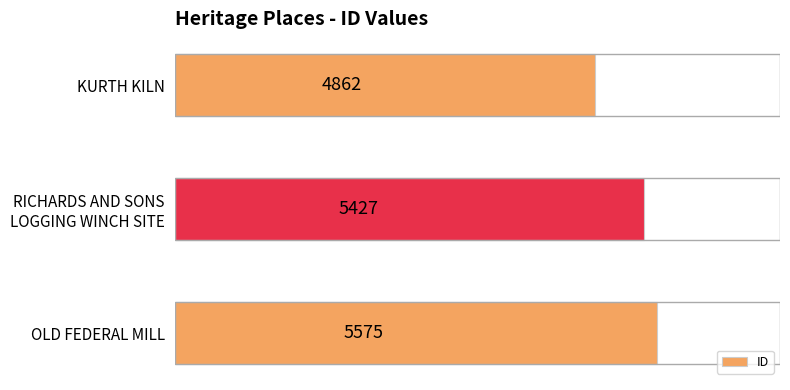

How many values are between 4862 and 5575?

3